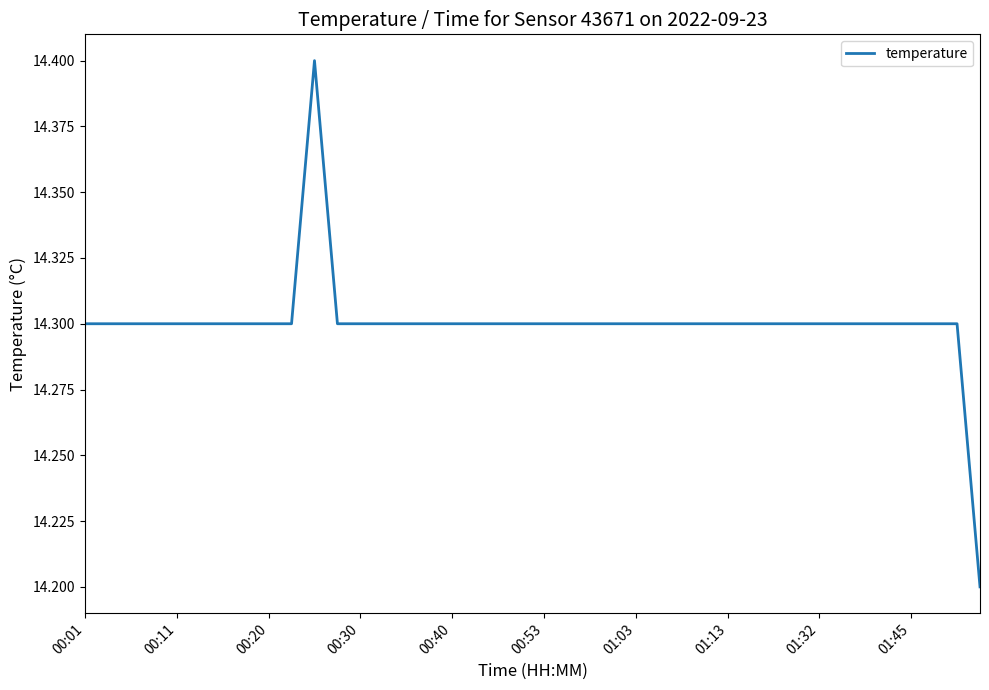

What is the greatest value displayed?

14.4